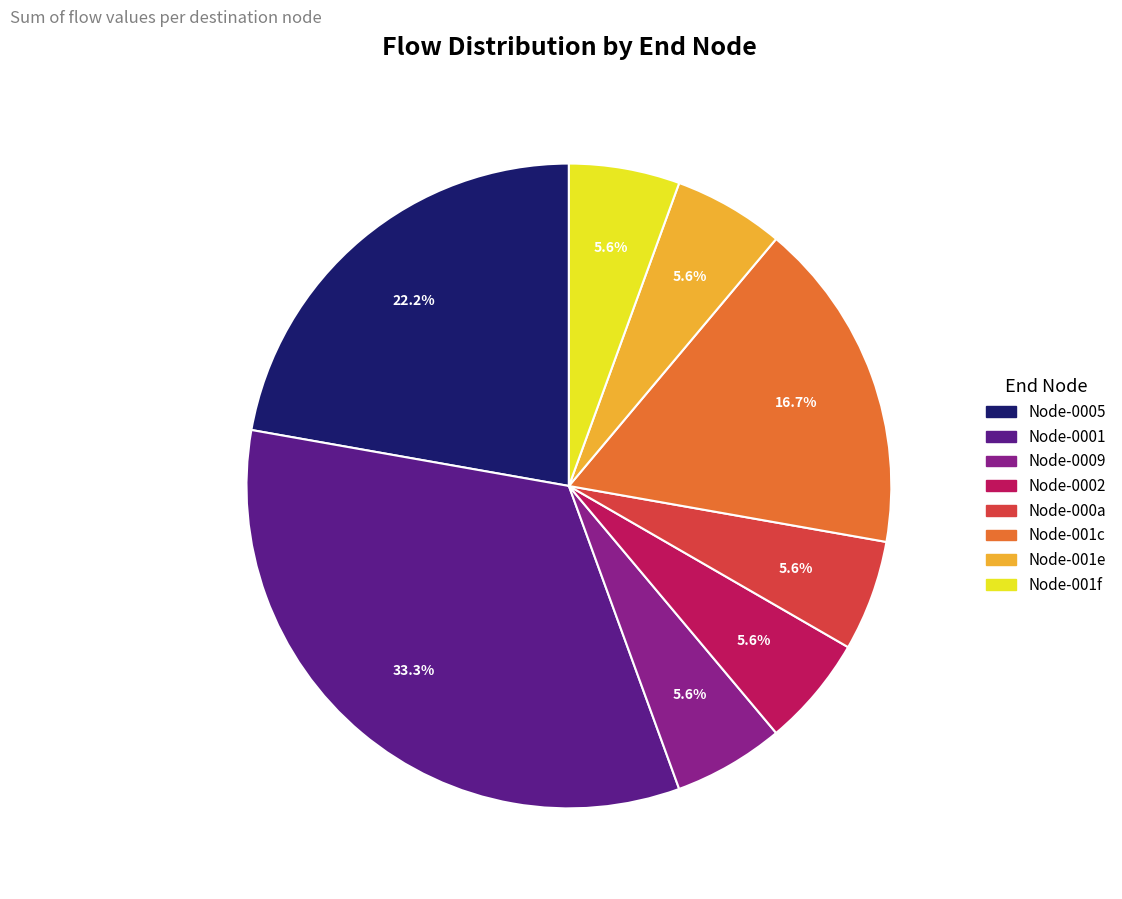

Does any single category account for the majority?

No